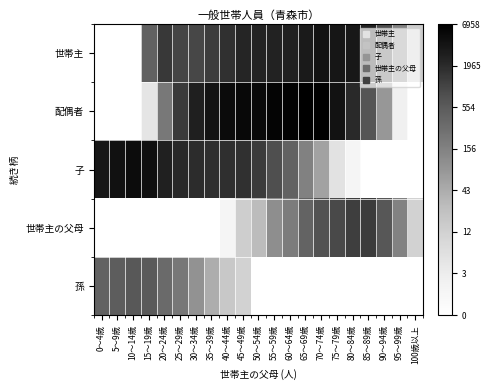

How many series are shown in this chart?

5